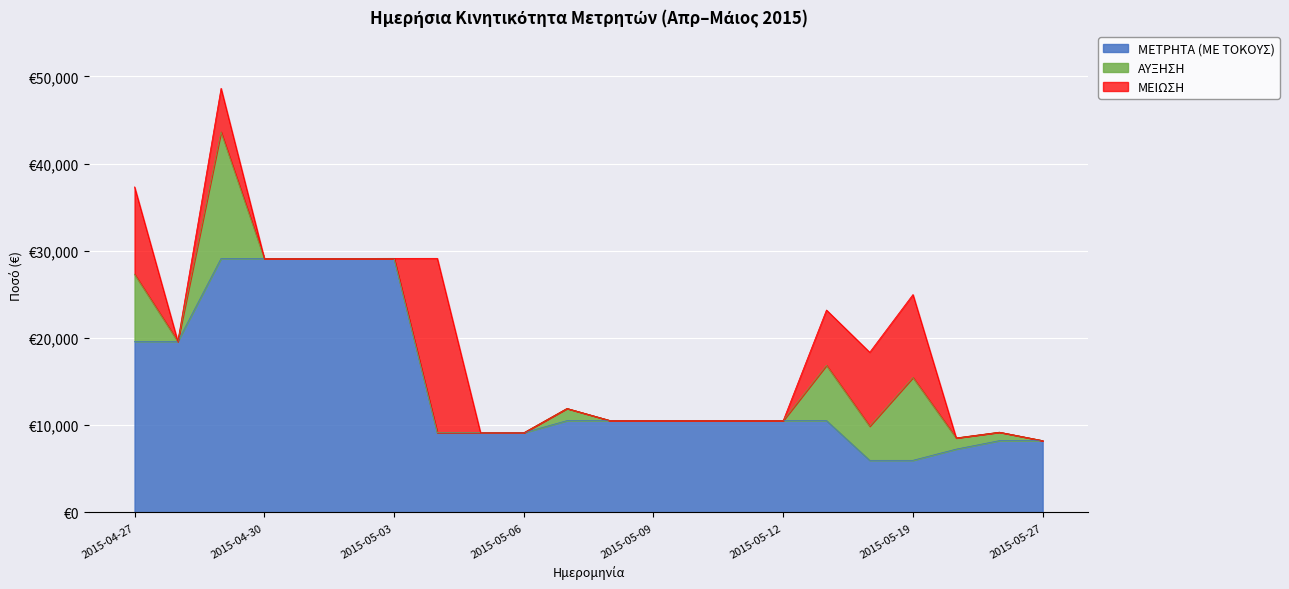

What is the difference between the highest and lowest values at 2015-05-05?

9138.5